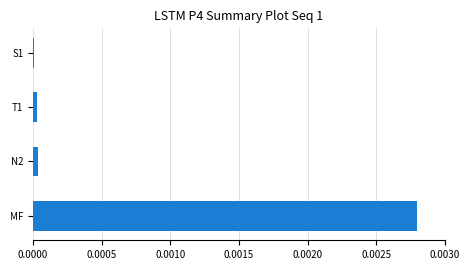

Is it true that the value at S1 is 0.0?

True